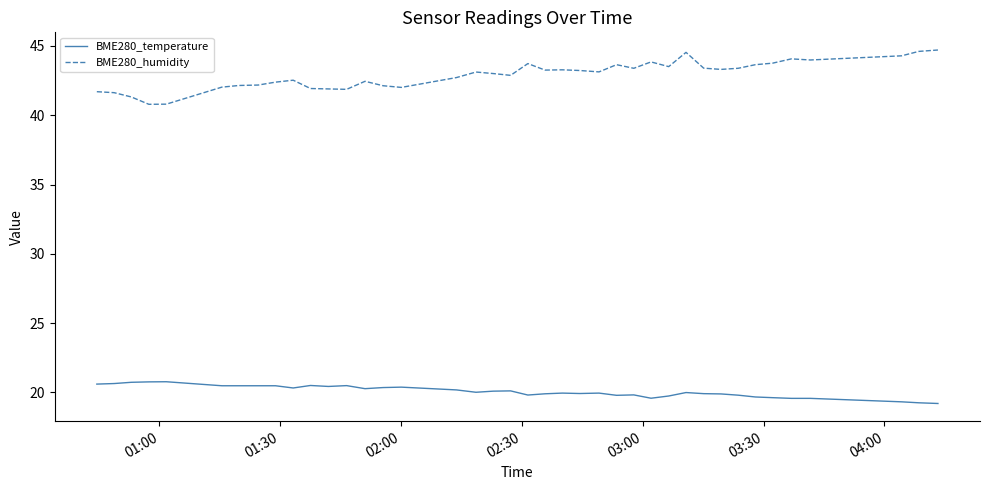

Is this an area chart (filled region under the line)?

No